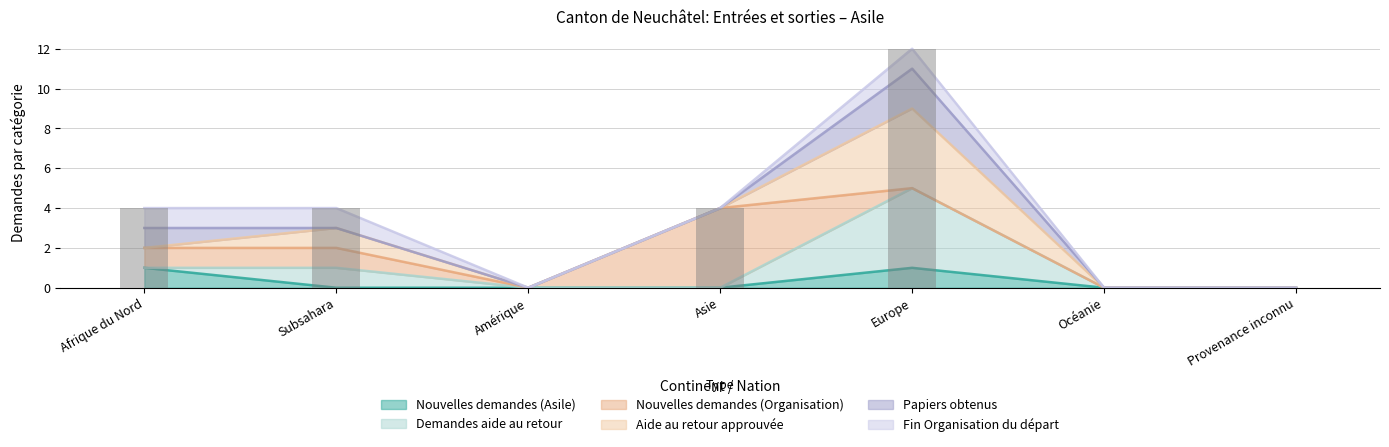

What are all the series names shown in the legend?

Nouvelles_deman_des_Asile, Deman_des_aide_au_retour, Nouvelles_deman_des_Organisation, Aide_au_retour_approuvee, Papiers_obtenus, Fin_Organisation_du_depart